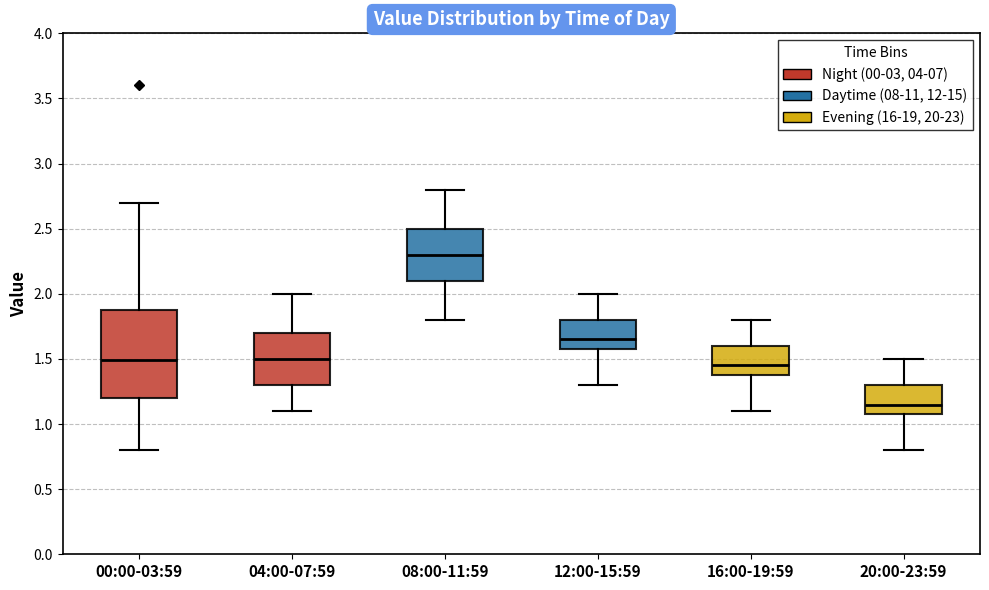

Reading left to right, read every box against the y-axis: the position of its median line, the range the box covers, and the ends of its whiskers. The values are not printed on the chart, so give them approximately, as read against the axis.

00:00-03:59: median 1.50, box 1.20 to 1.90, whiskers 0.80 to 2.70
04:00-07:59: median 1.50, box 1.30 to 1.70, whiskers 1.10 to 2.00
08:00-11:59: median 2.30, box 2.10 to 2.50, whiskers 1.80 to 2.80
12:00-15:59: median 1.65, box 1.60 to 1.80, whiskers 1.30 to 2.00
16:00-19:59: median 1.45, box 1.40 to 1.60, whiskers 1.10 to 1.80
20:00-23:59: median 1.15, box 1.10 to 1.30, whiskers 0.80 to 1.50